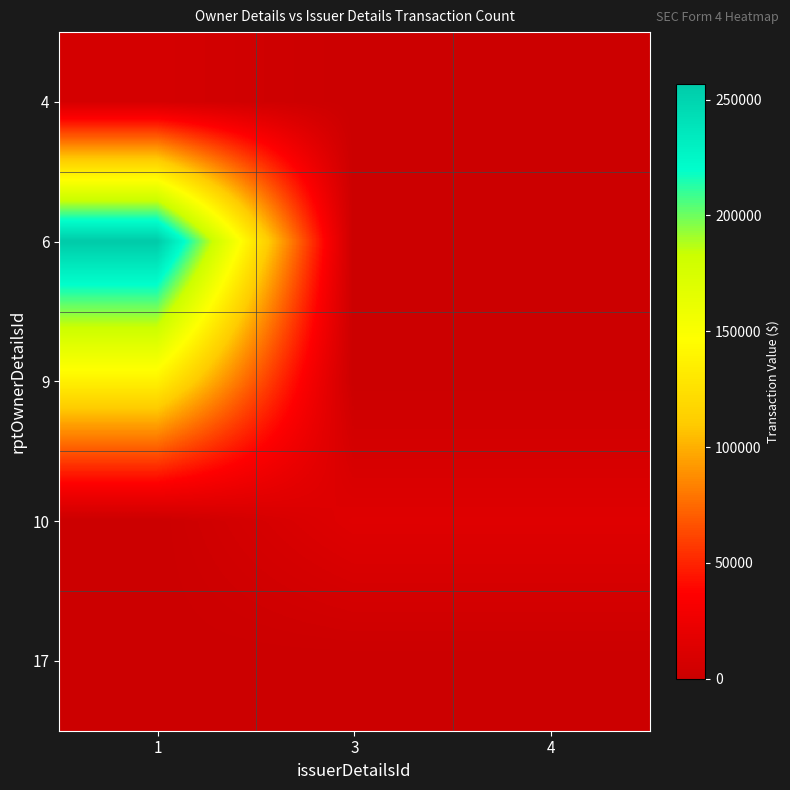

Which category has the lowest value across all series?

3